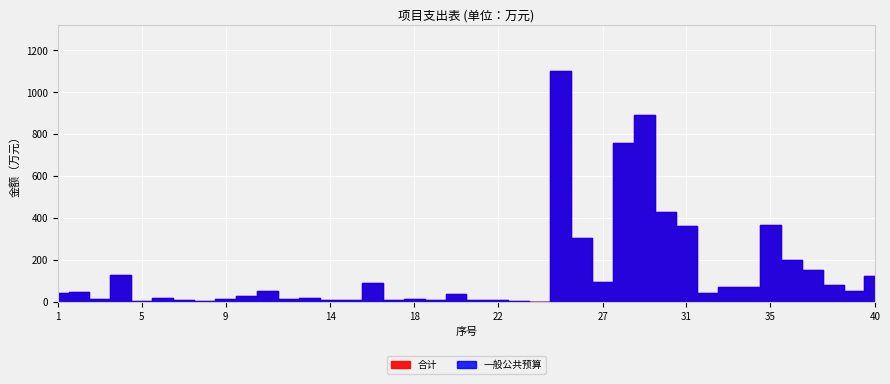

Is the value of 一般公共预算 at 4 greater than the value of 合计 at 21?

Yes